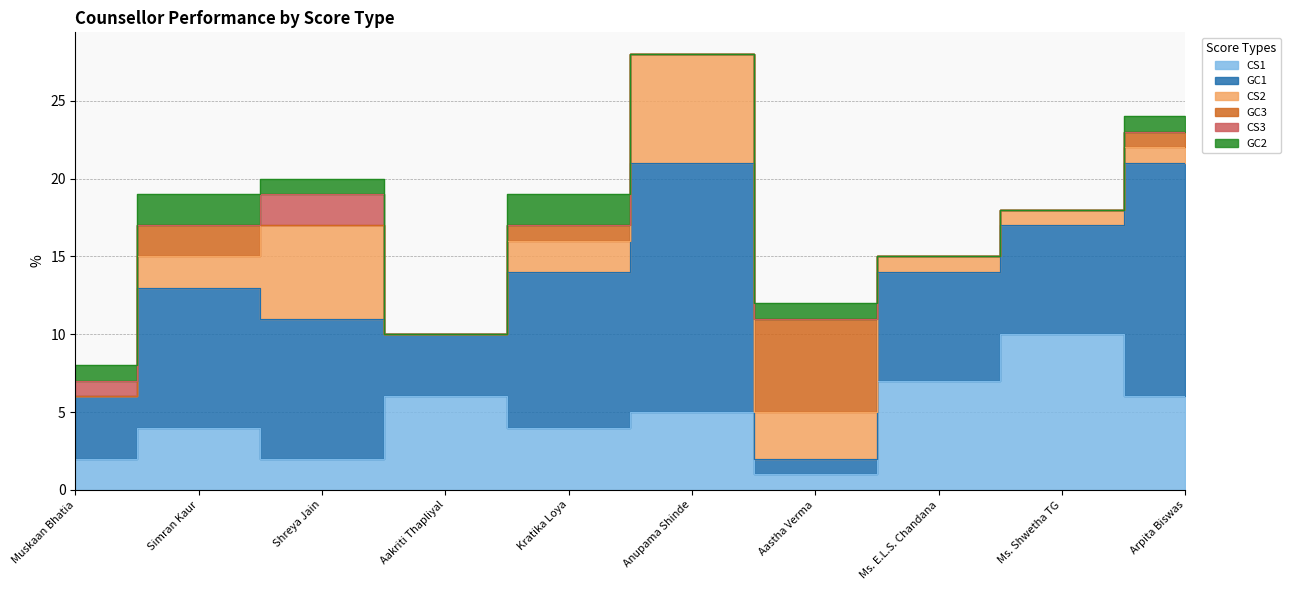

How many times do CS1 and GC1 cross each other?

3